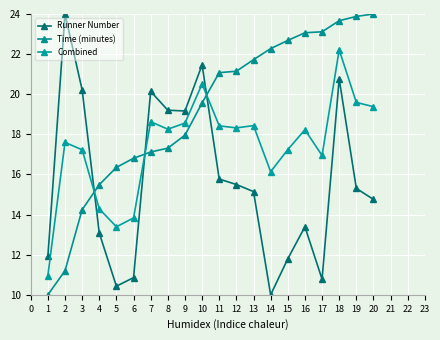

How many data points does each series have?

20